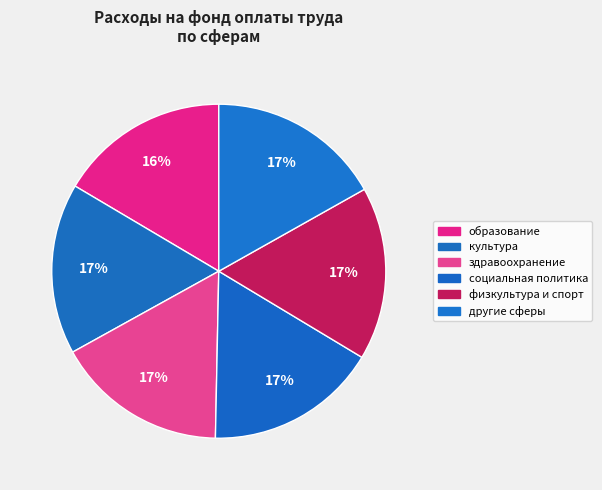

Does any single category account for the majority?

No